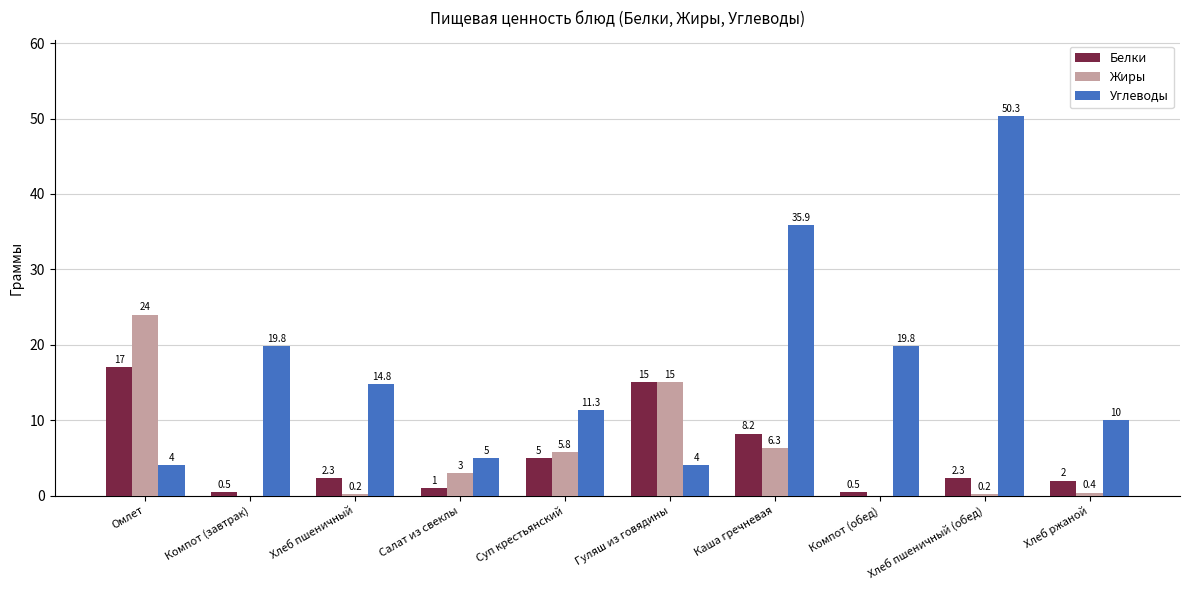

Which series has the widest spread of values?

Углеводы